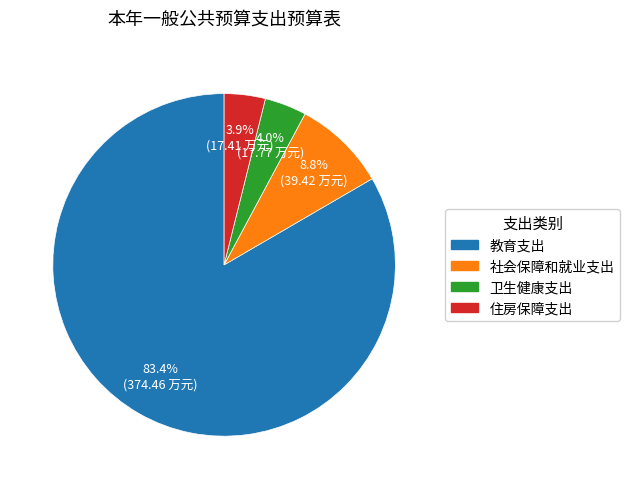

To the nearest percent, what portion does 教育支出 represent?

83%